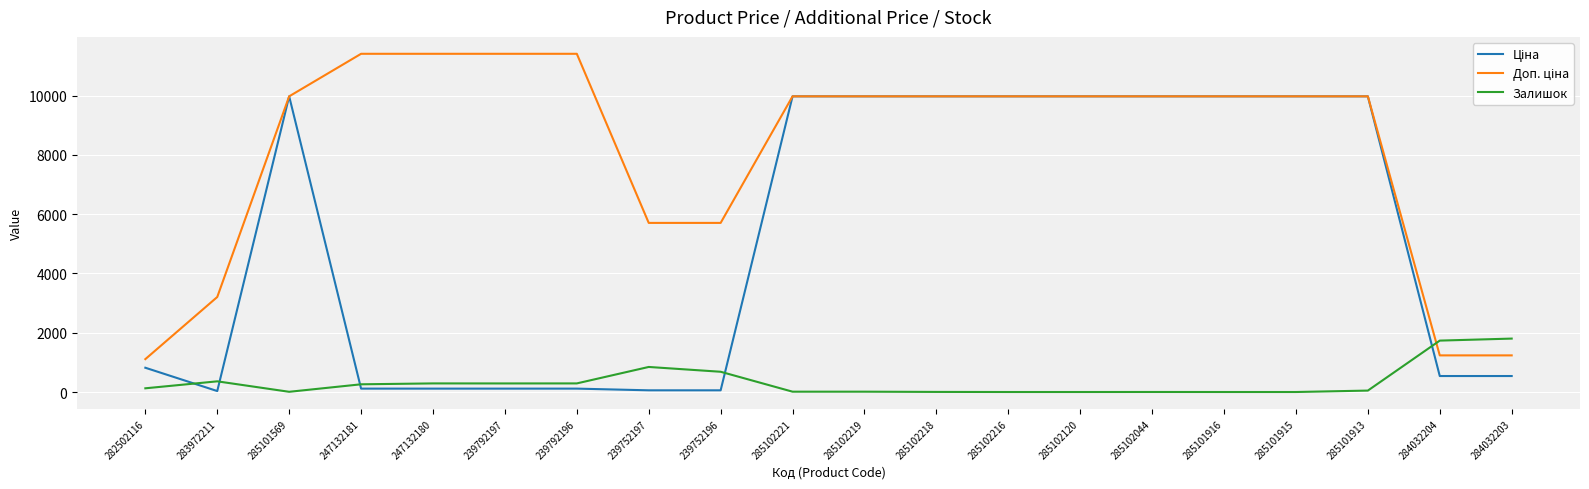

What is the greatest value displayed?

11410.0